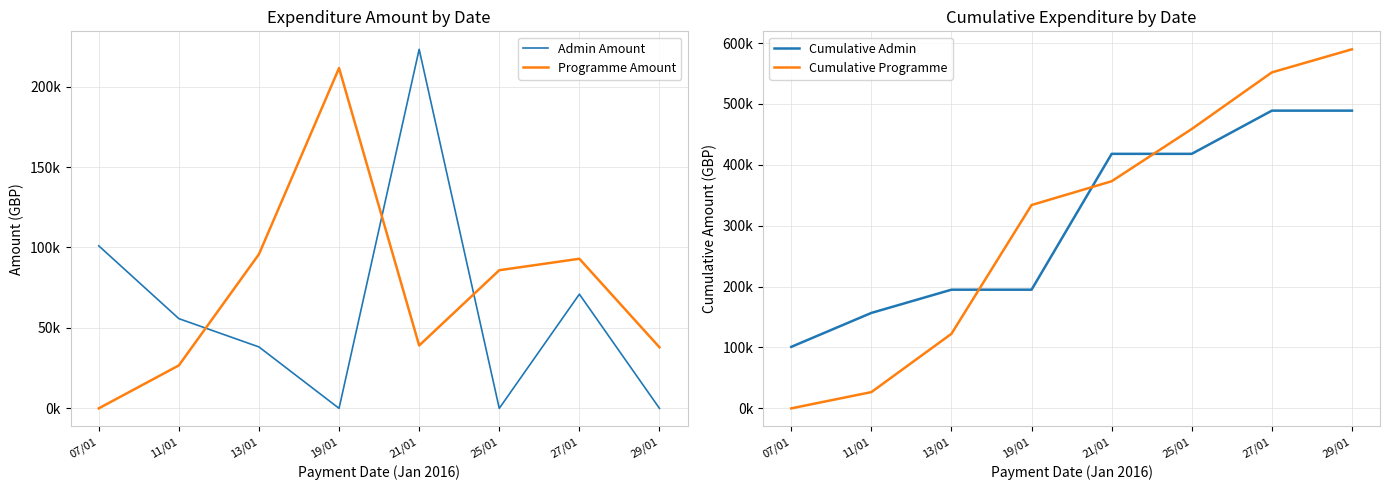

How many intersections are there between Admin Amount and Cumulative Programme?

1